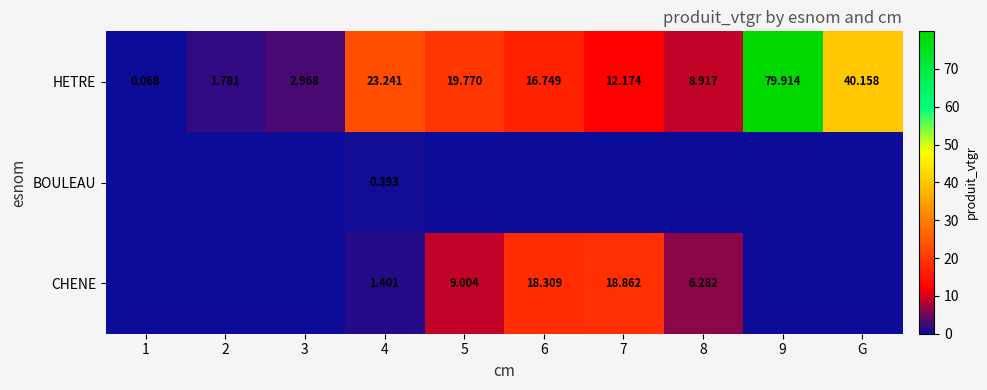

Where is HETRE nearest to the value 39?

G